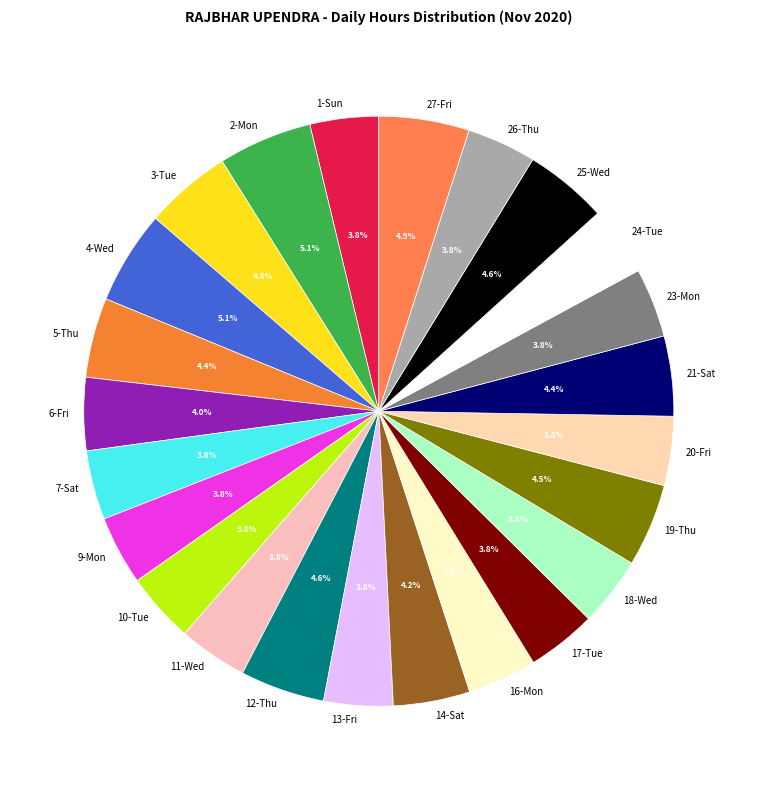

Does 1-Sun account for over 50% of the chart?

No